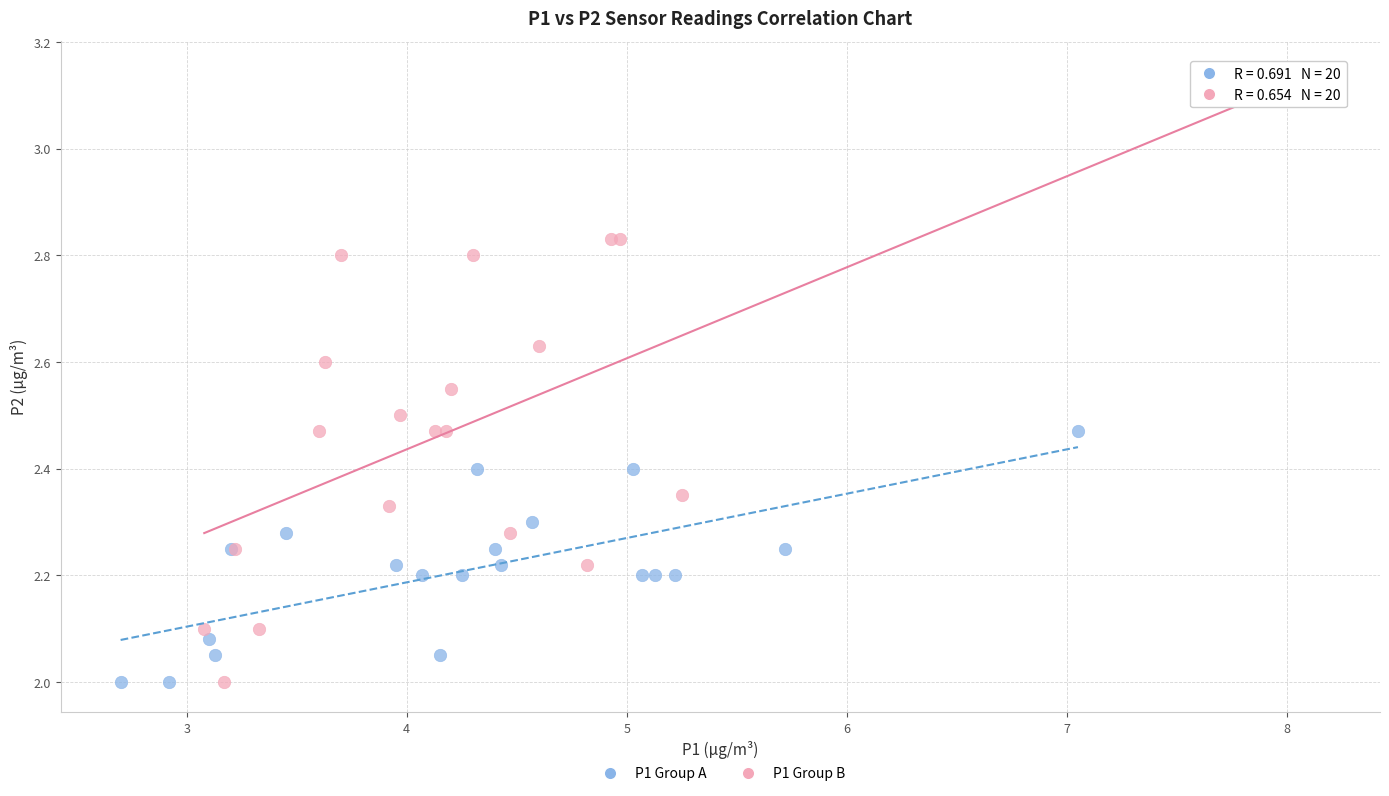

Which series has the widest spread of Y values?

P1 Group B